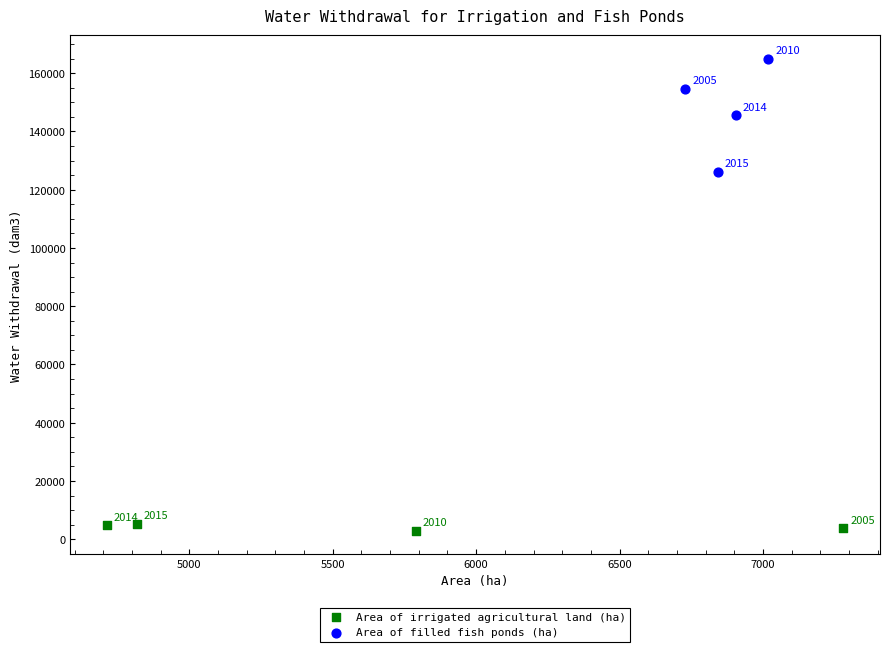

Which series has the widest spread of Y values?

Area of filled fish ponds (ha)